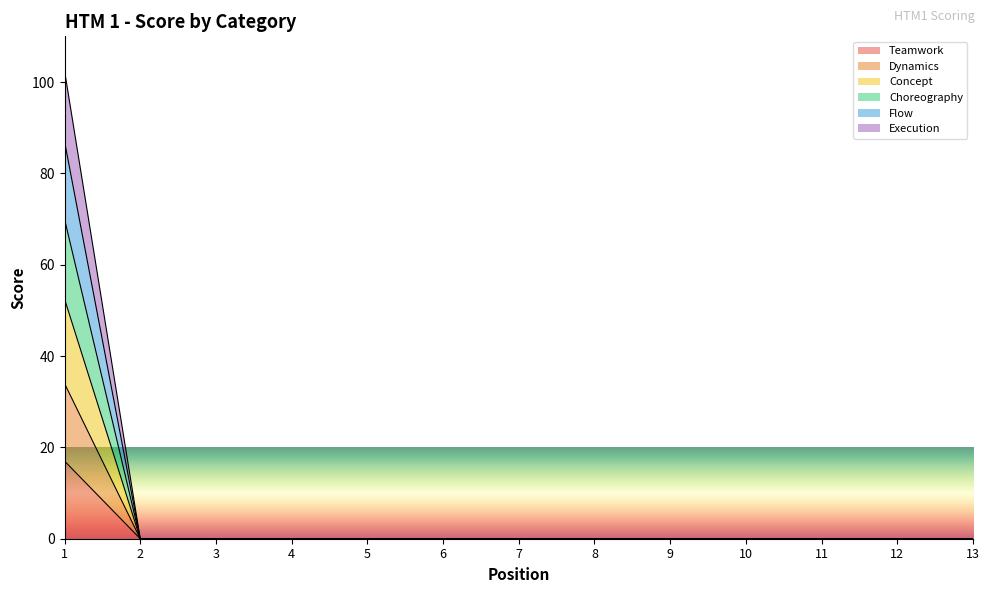

True or false: Dynamics and Concept cross at least once.

False